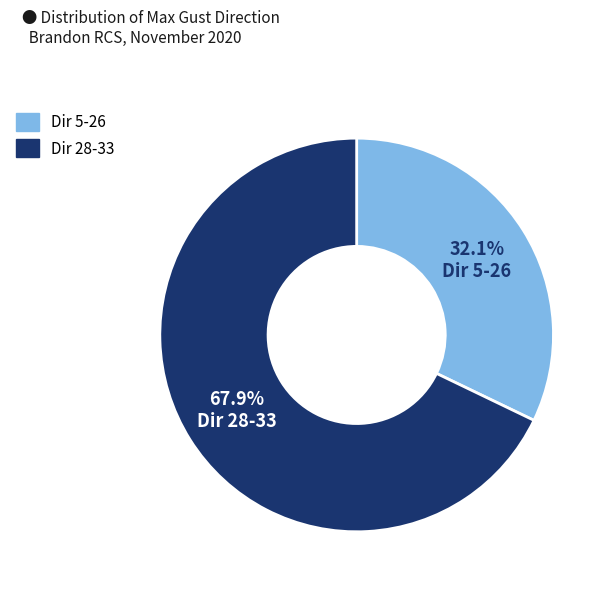

Is there any slice that represents more than half of the pie?

Yes